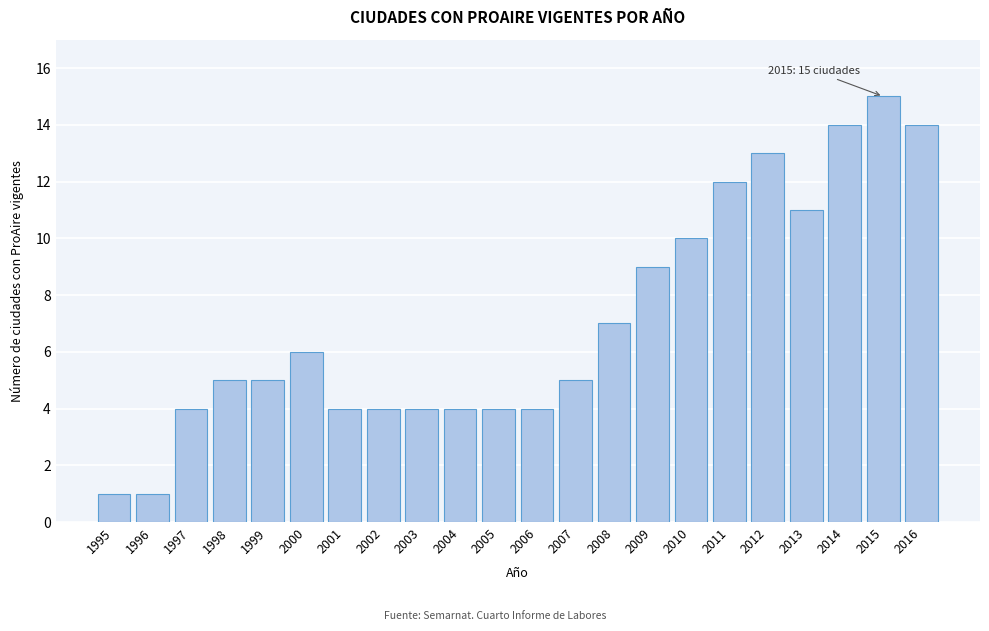

Reading left to right, extract all data points from this chart.

1	1	4	5	5	6	4	4	4	4	4	4	5	7	9	10	12	13	11	14	15	14